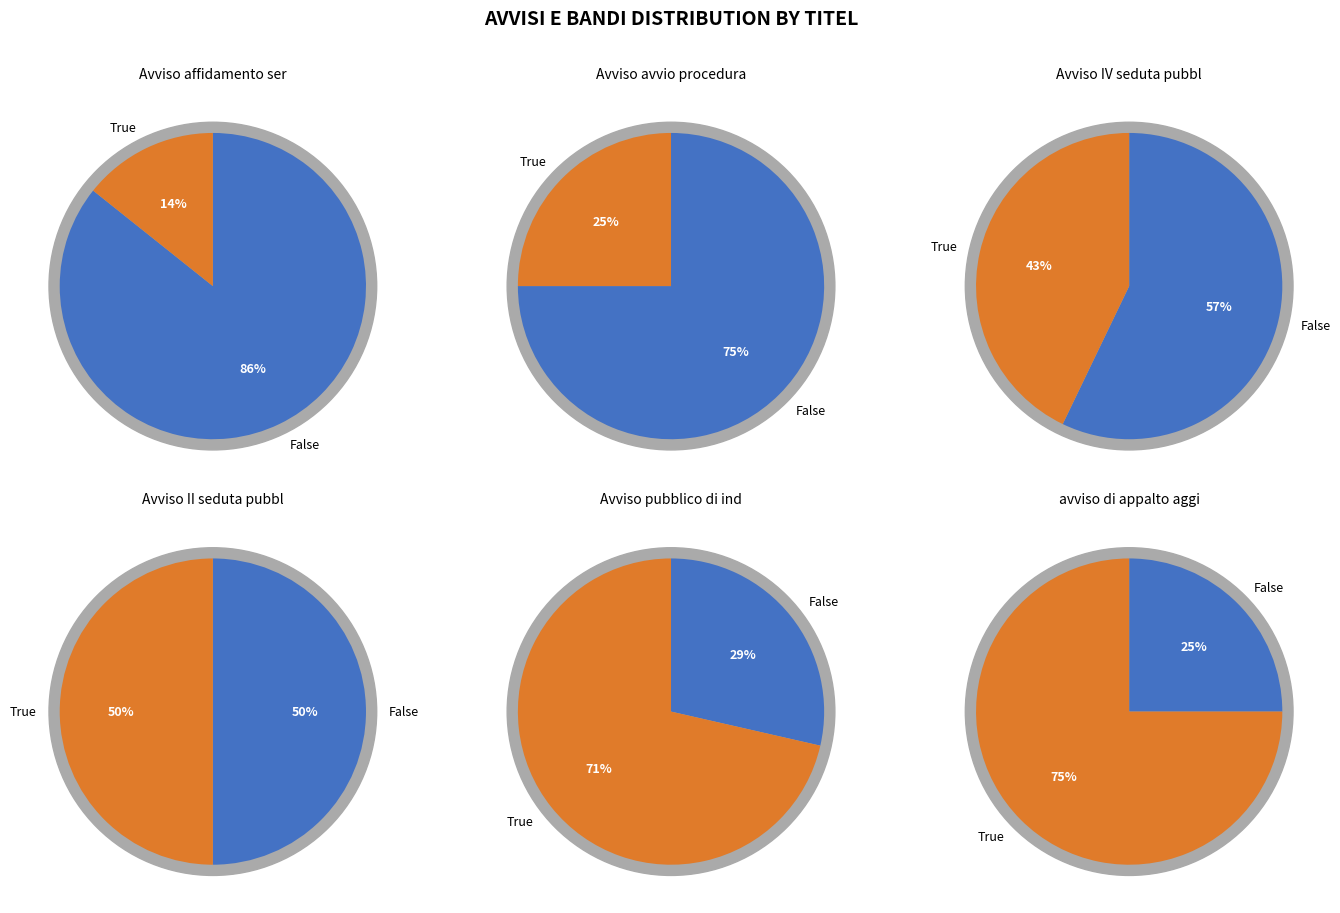

True or false: Avviso affidamento servizio accounts for 4% of the total.

False